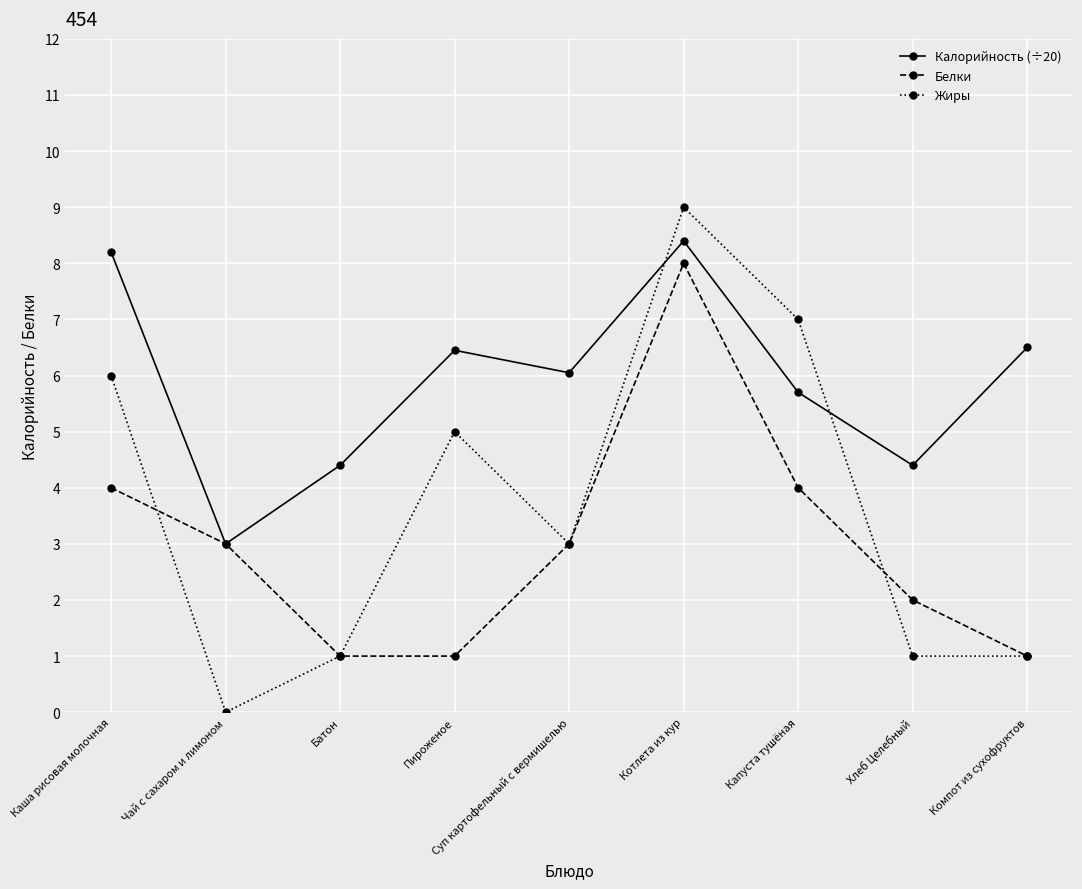

Between Капуста тушёная and Хлеб Целебный, which series saw the biggest shift?

Жиры